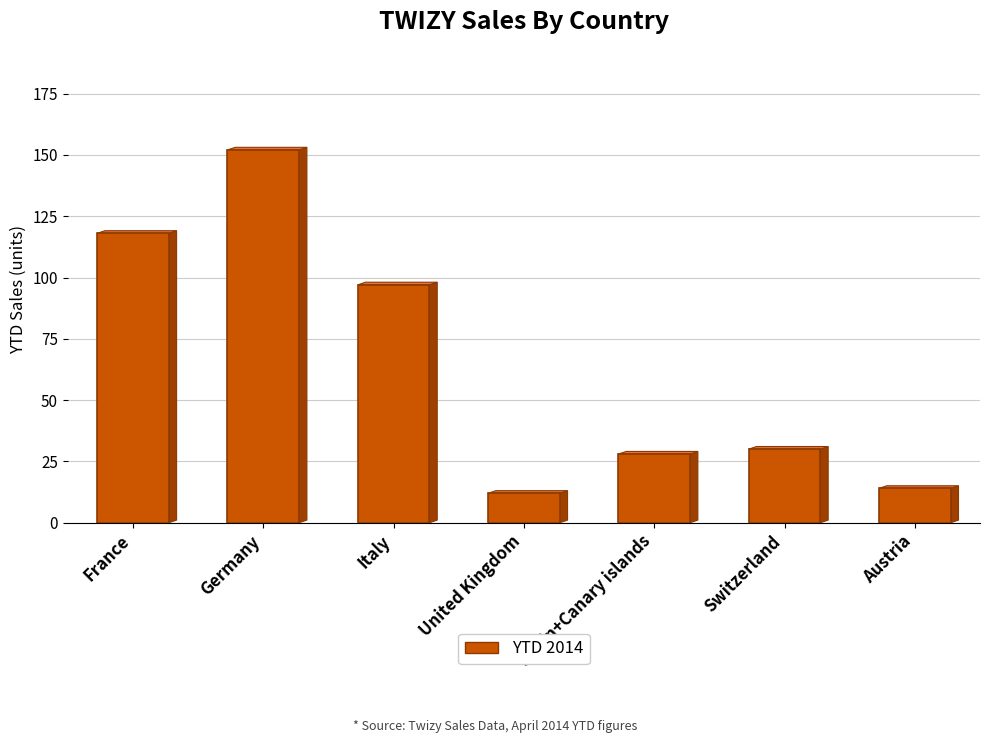

Between France and United Kingdom, which is larger?

France